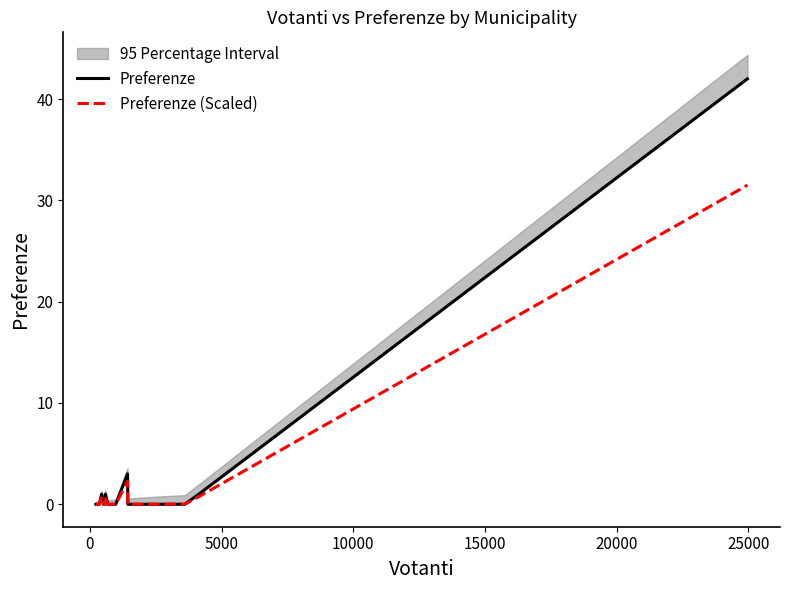

How many data points in Preferenze are above 0?

5